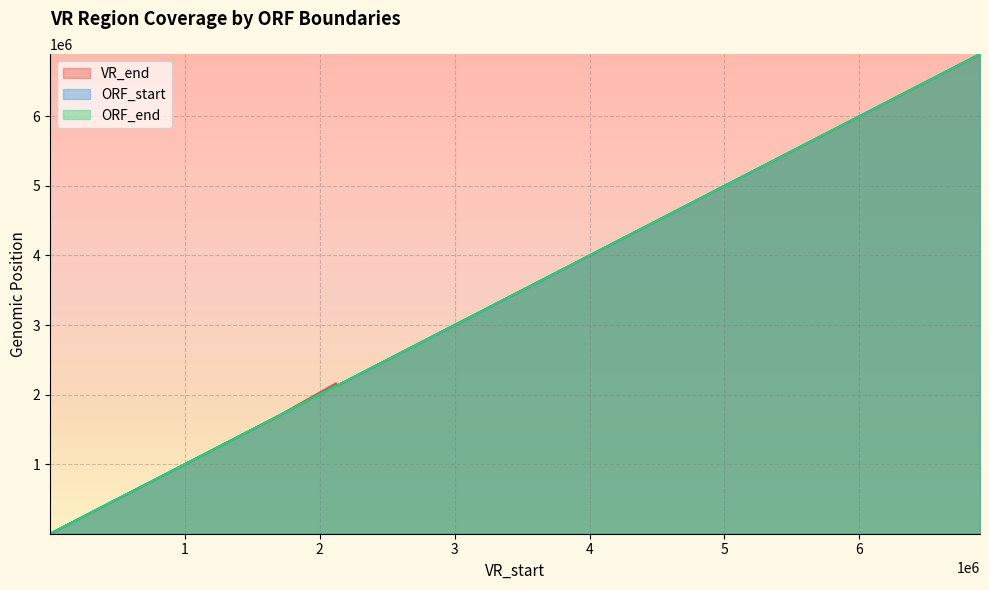

True or false: VR_end has a value of 1251128 at 29.

True